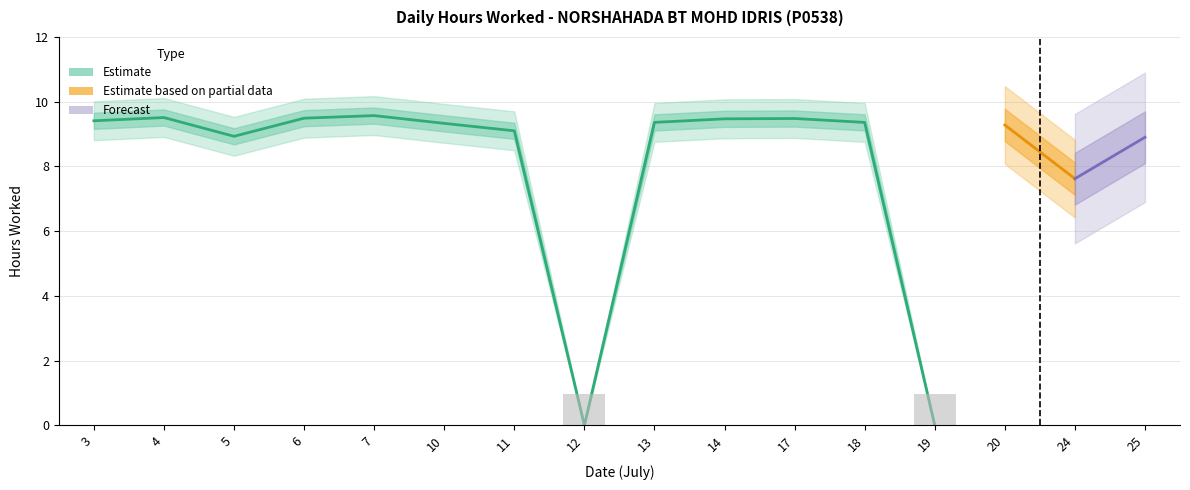

At how many categories does at least one series exceed 0?

14